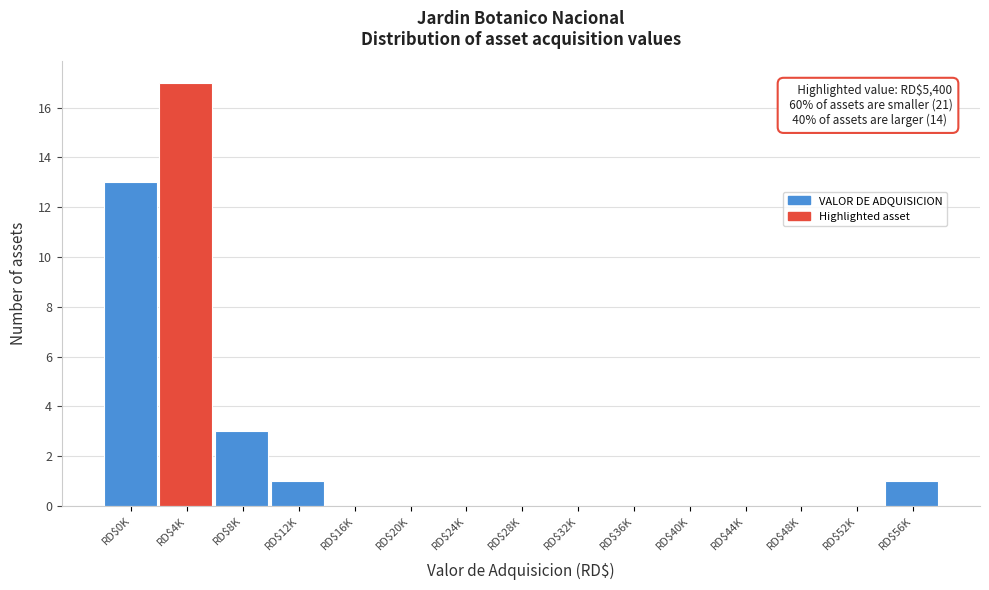

The chart shows a value of 0 at RD$52K. True or false?

True